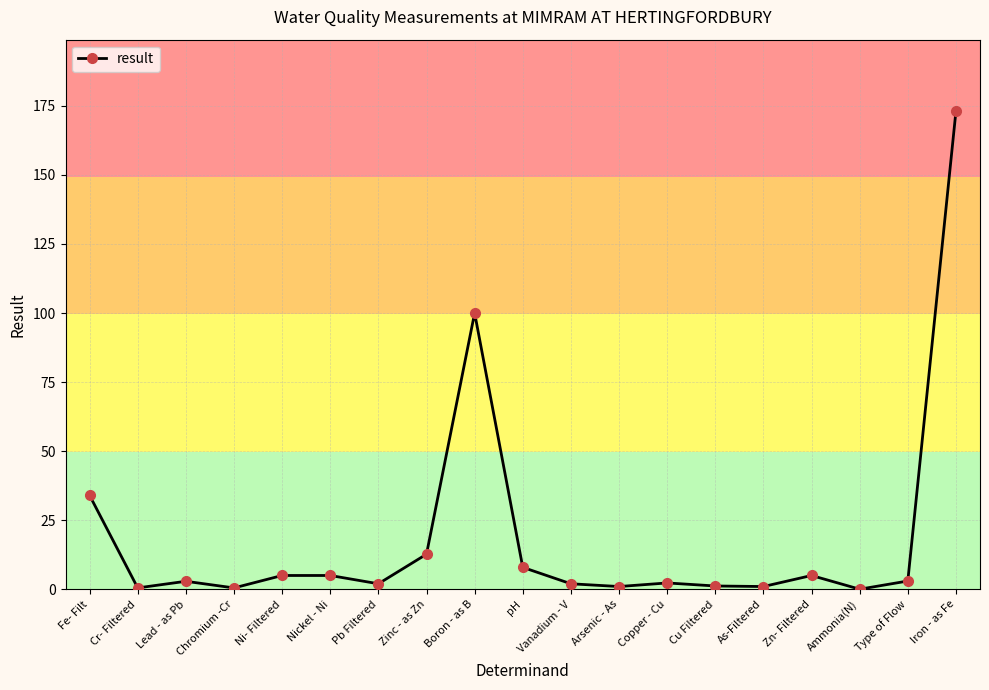

What is the average value?

18.9